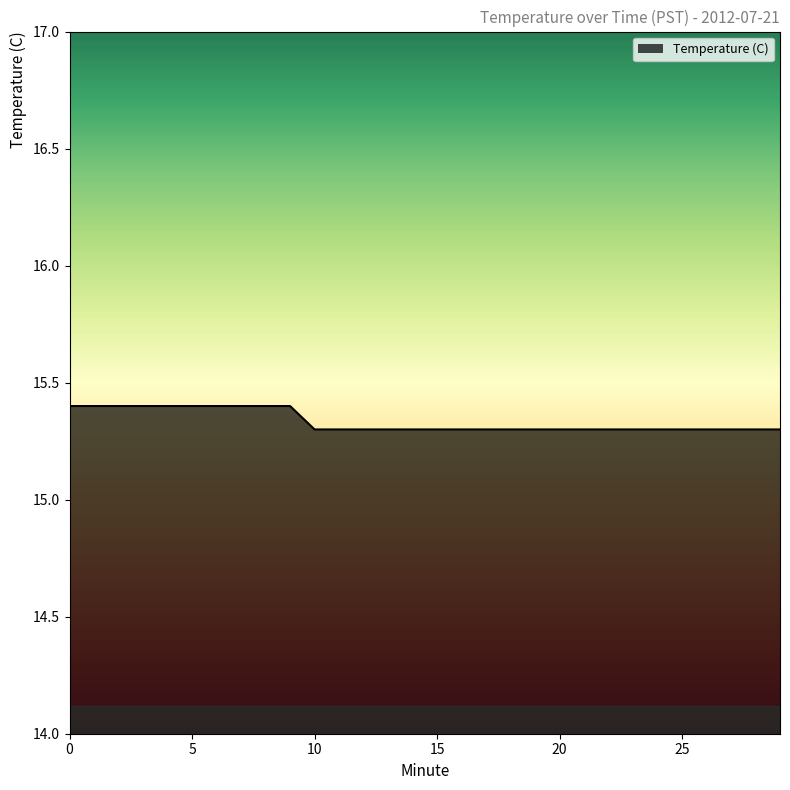

What is the greatest value displayed?

15.4